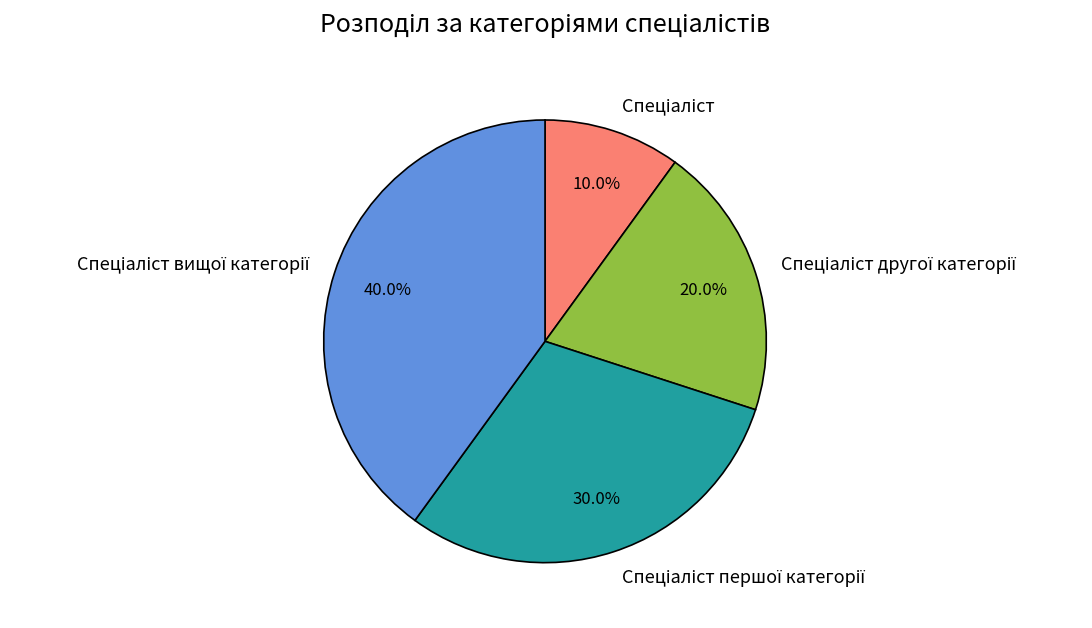

How many segments does this pie chart have?

4